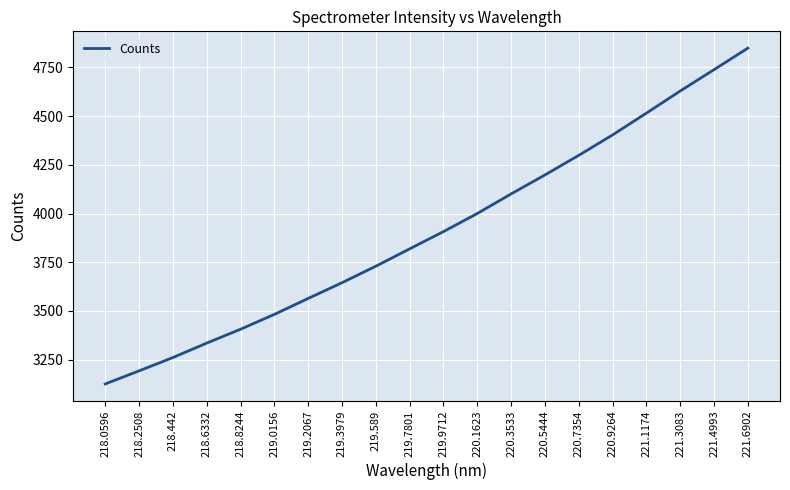

What is the difference between the maximum and minimum values?

1722.4